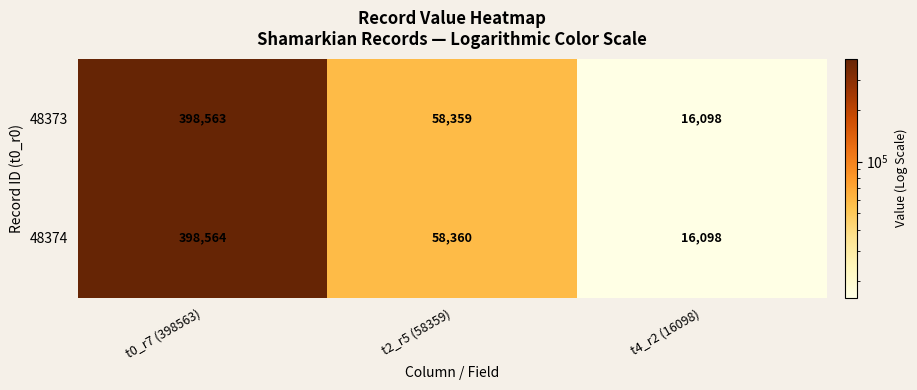

At how many categories does at least one series exceed 238606?

1